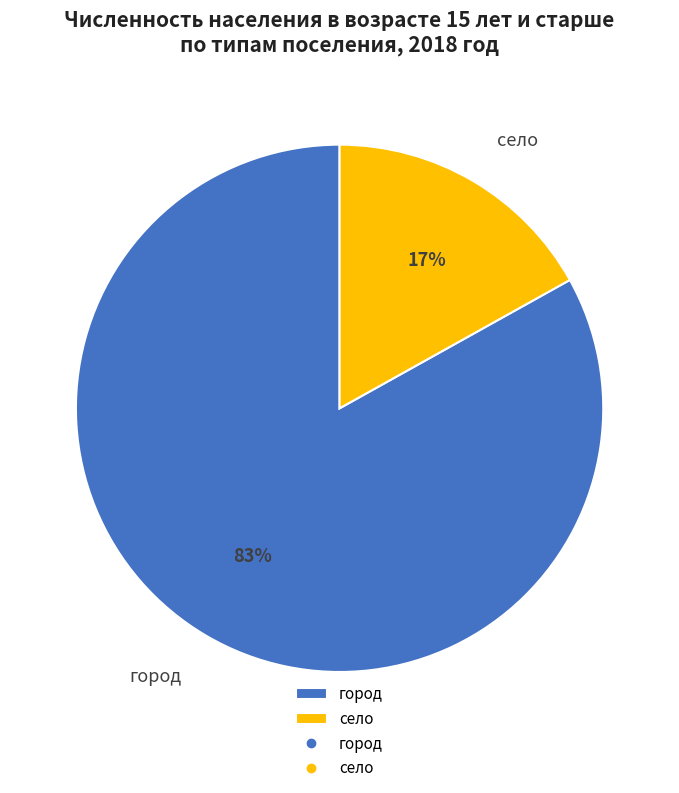

Do село and город together represent more than half of the pie?

Yes